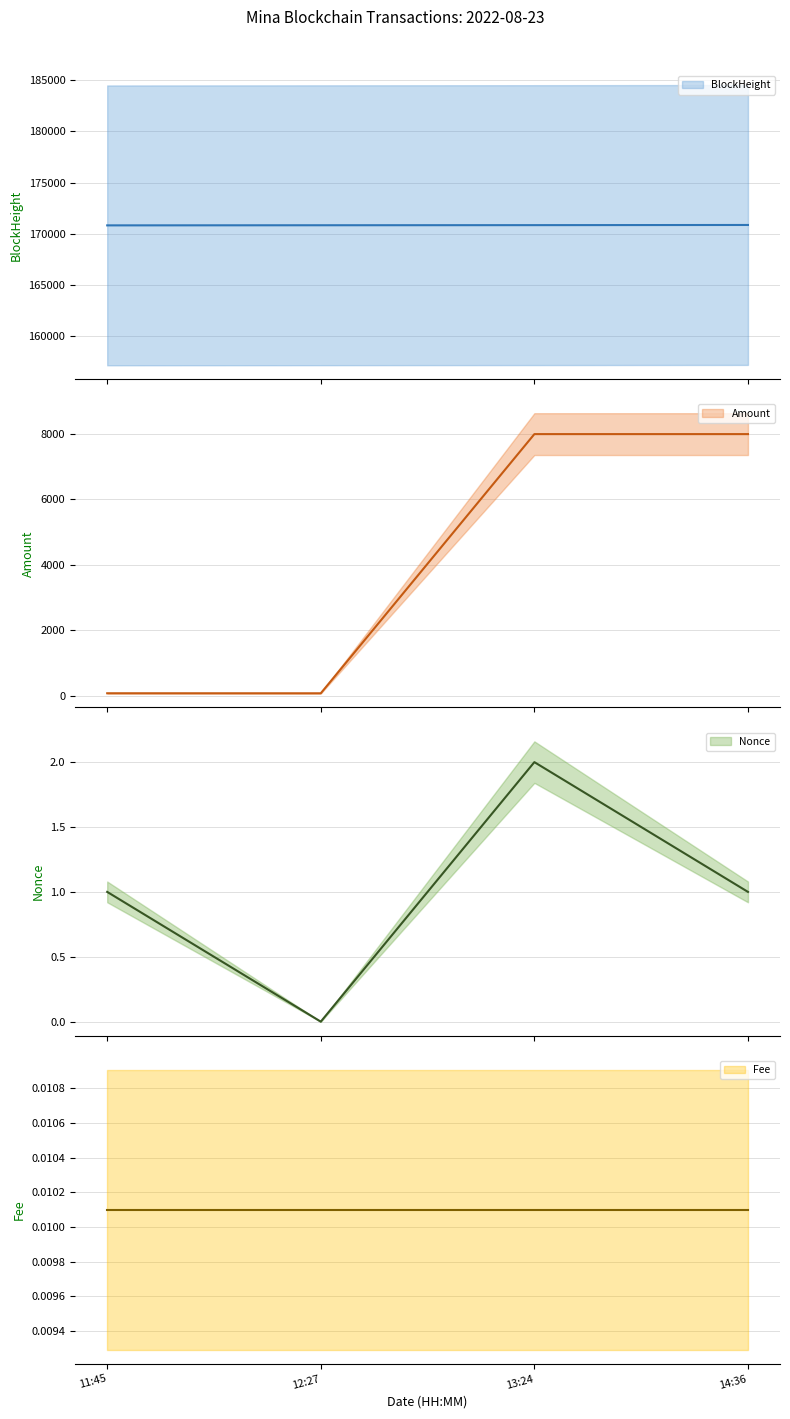

What is the value of the BlockHeight point at the 2nd from the left?

170831.0